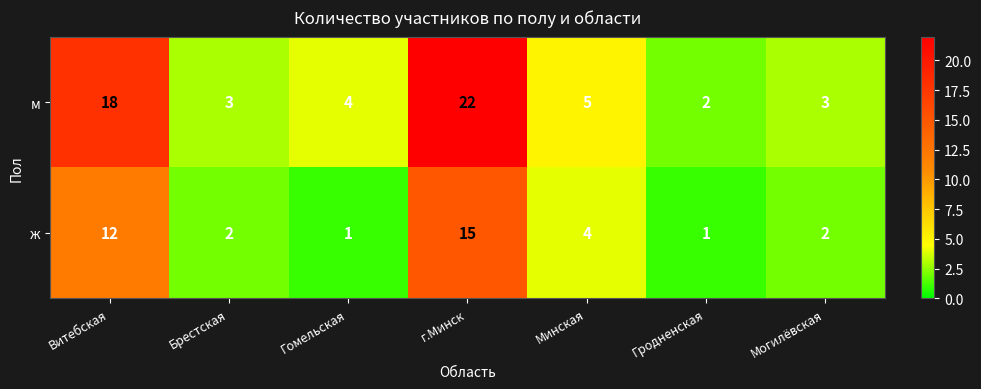

Count the number of data series in this chart.

2